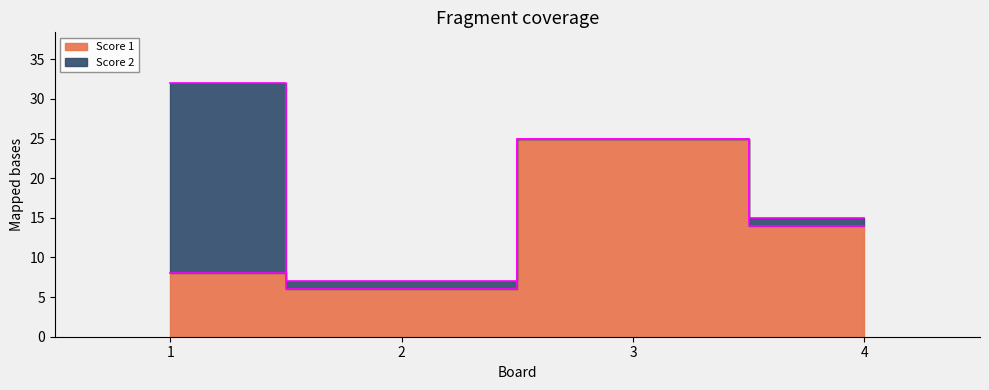

What is the difference between the values at 1 and 3?

17